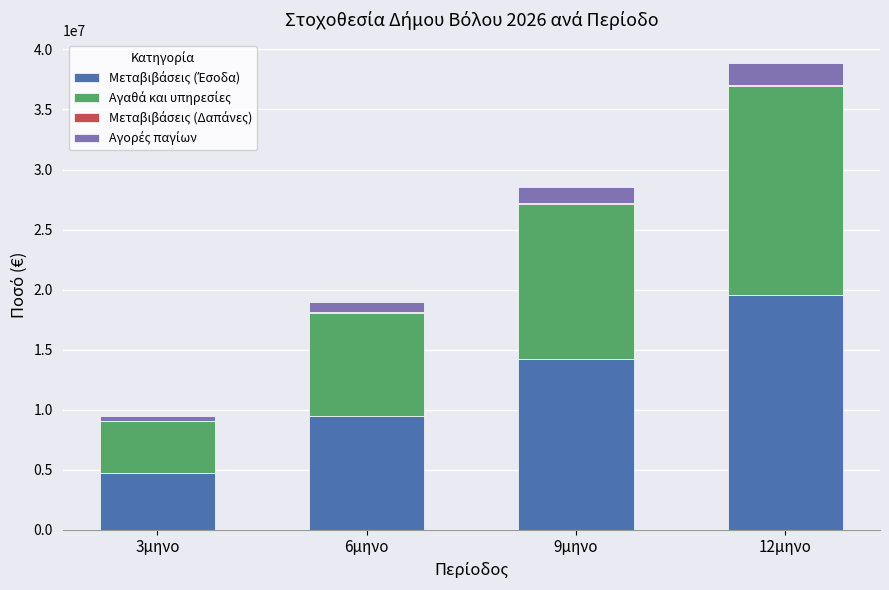

At which category is the sum across all series the highest?

12μηνο